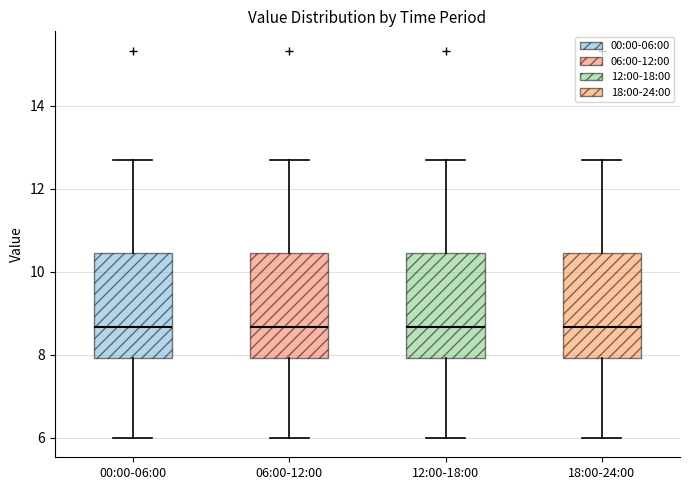

Reading left to right, read every box against the y-axis: the position of its median line, the range the box covers, and the ends of its whiskers. The values are not printed on the chart, so give them approximately, as read against the axis.

00:00-06:00: median 8.6, box 8.0 to 10.4, whiskers 6.0 to 12.8
06:00-12:00: median 8.6, box 8.0 to 10.4, whiskers 6.0 to 12.8
12:00-18:00: median 8.6, box 8.0 to 10.4, whiskers 6.0 to 12.8
18:00-24:00: median 8.6, box 8.0 to 10.4, whiskers 6.0 to 12.8